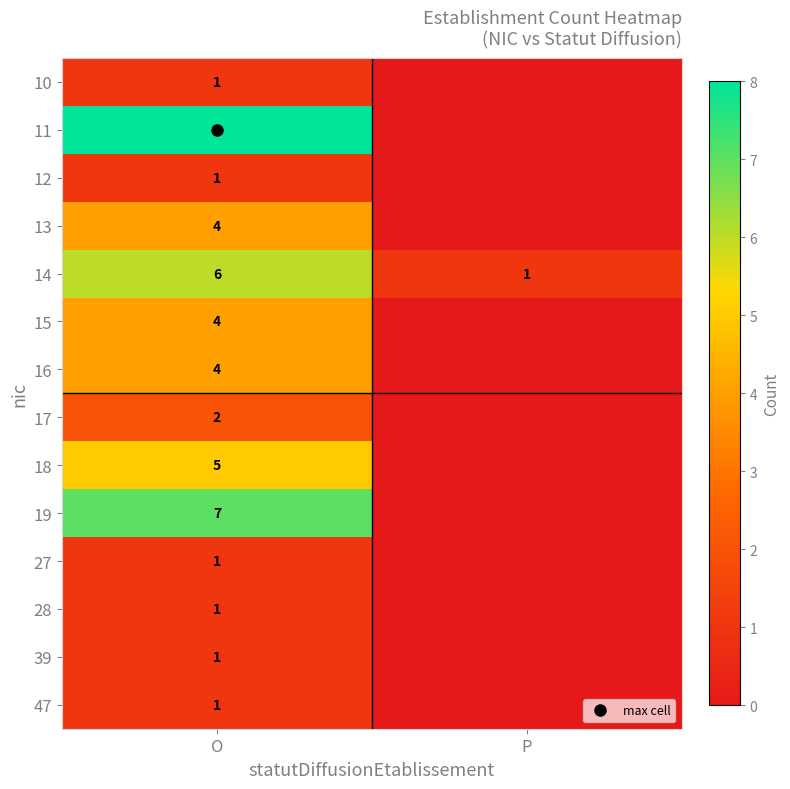

The 28 series shows 1 at O. True or false?

True